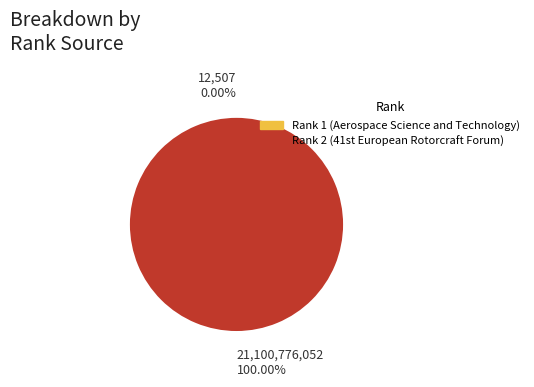

Does any single category account for the majority?

Yes